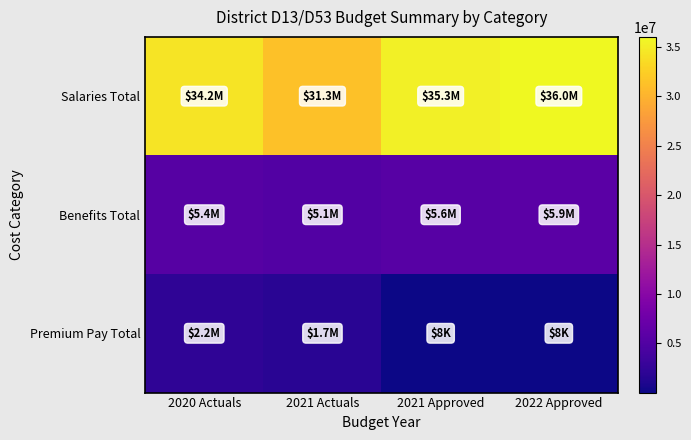

At which category is the sum across all series the highest?

2022 Approved